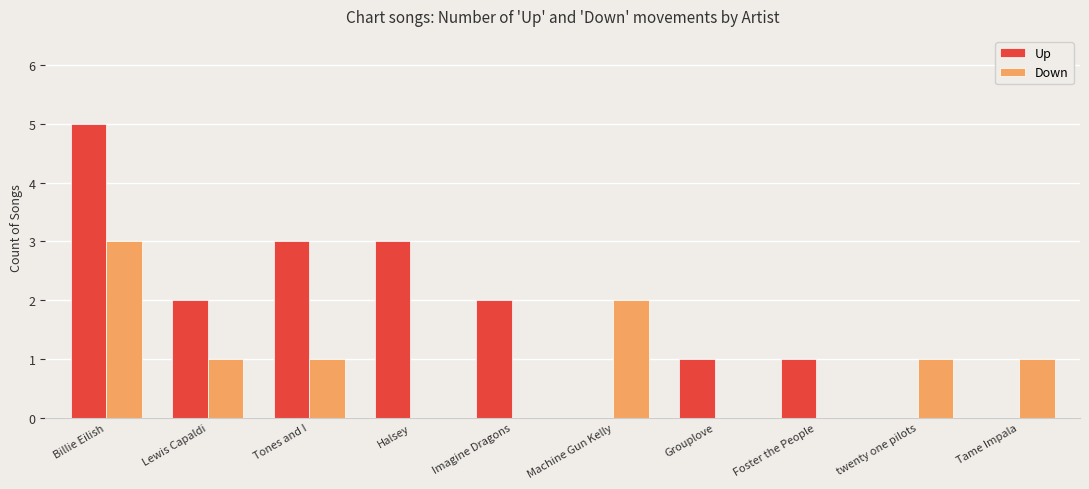

What is the total value across all series at Halsey?

3